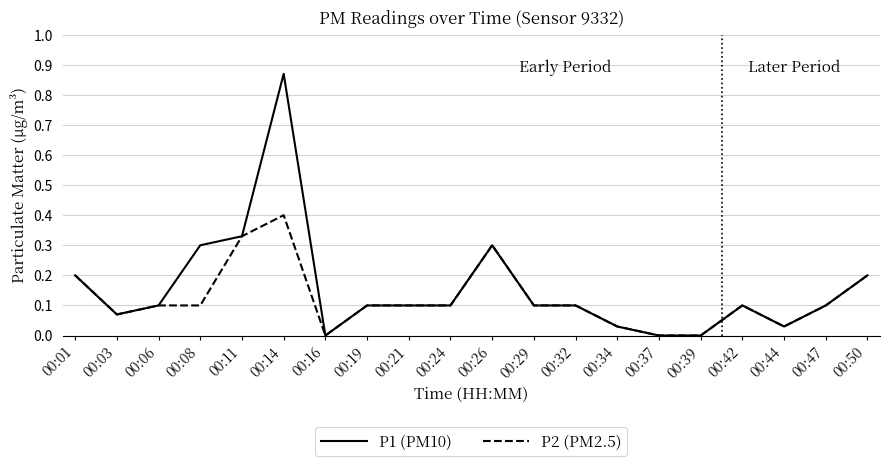

What are all the series names shown in the legend?

P1 (PM10), P2 (PM2.5)